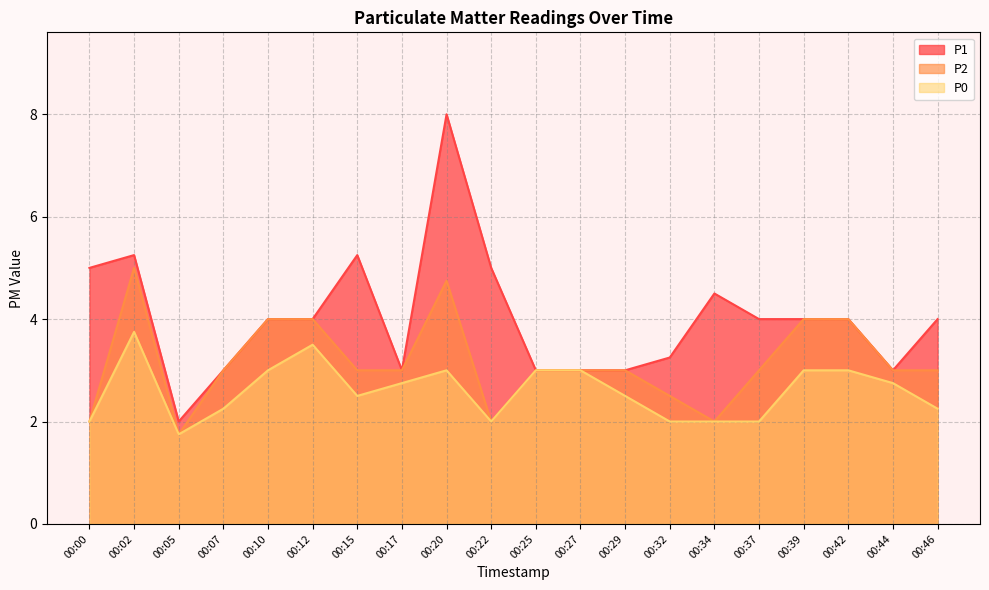

How many lines are shown in the chart?

3